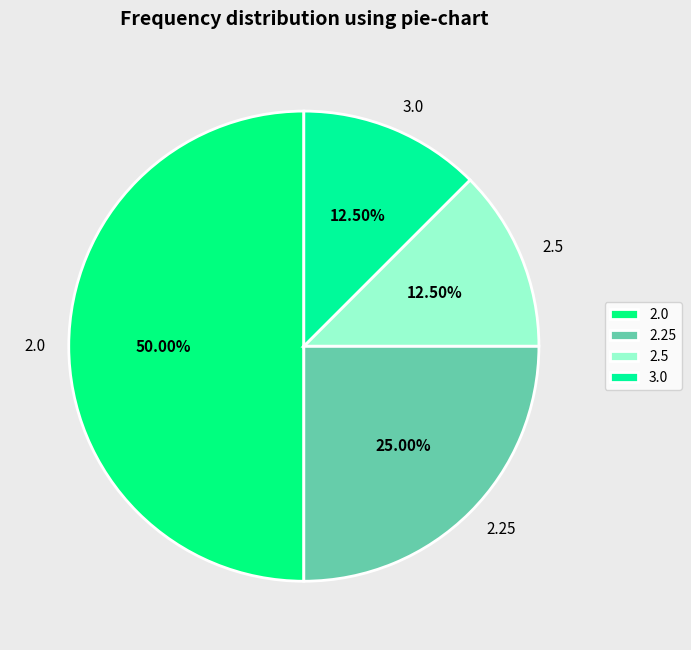

Count the number of slices in the pie.

4